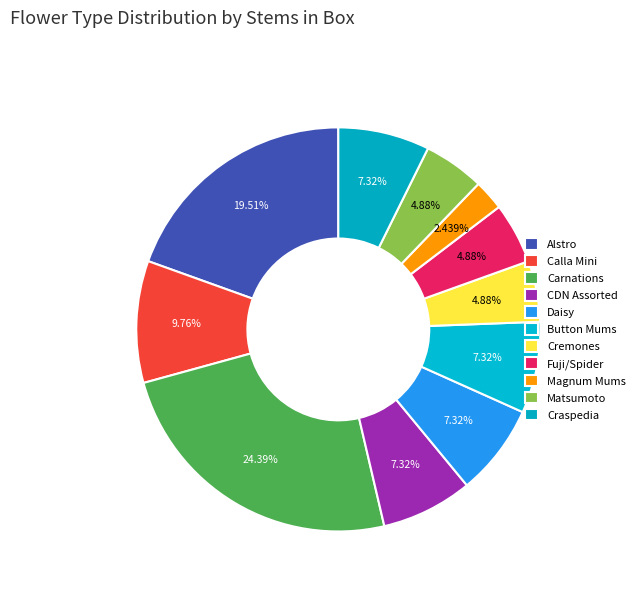

Is there a majority slice in this chart?

No